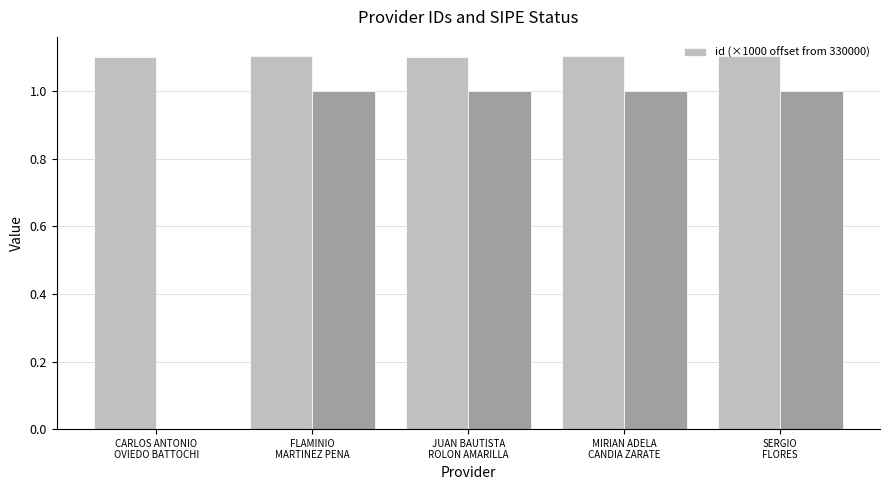

How many id (×1000 offset from 330000) values are between 1 and 2?

5